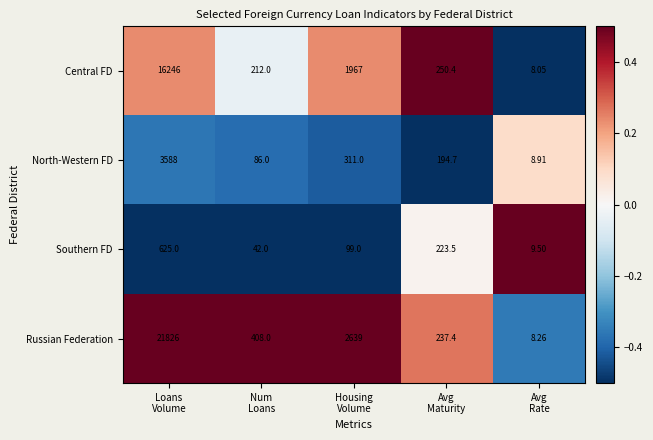

Which series has the largest total across all categories?

Russian Federation